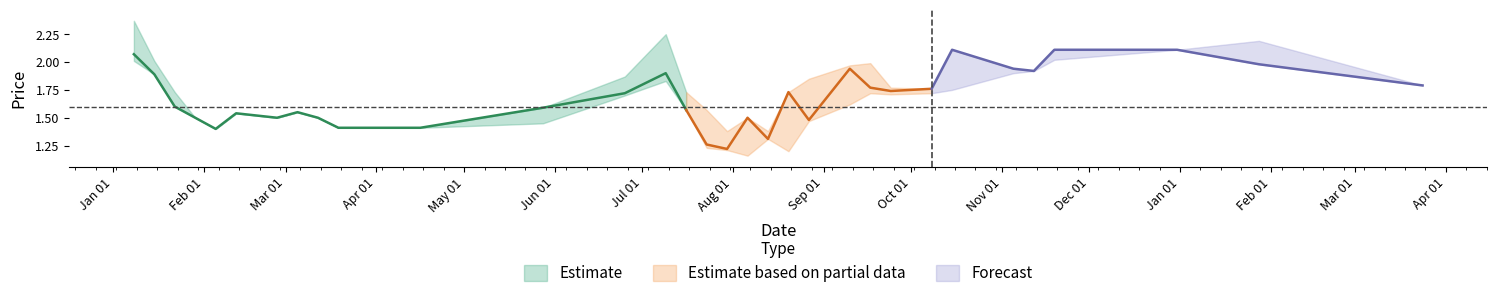

In low, how many points are higher than both neighbors (excluding endpoints)?

6